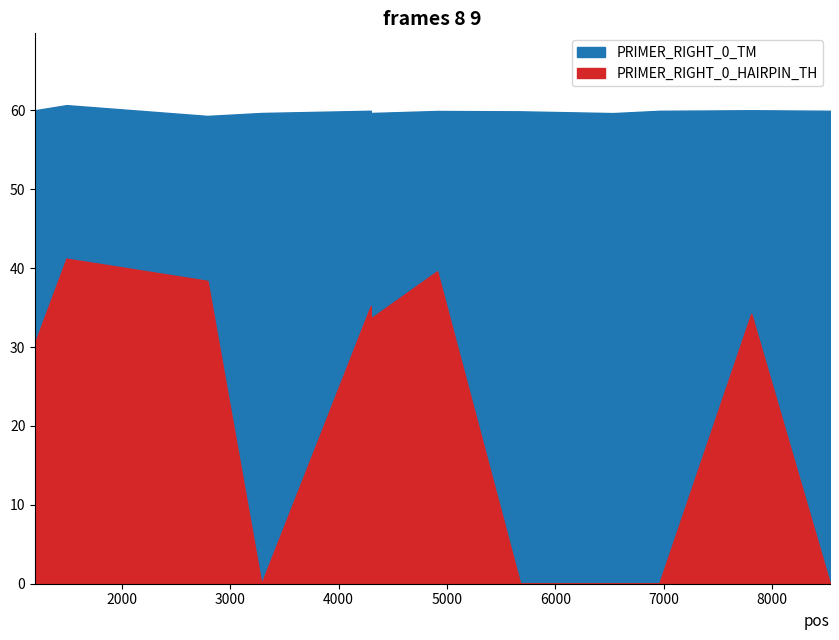

How many lines are shown in the chart?

2